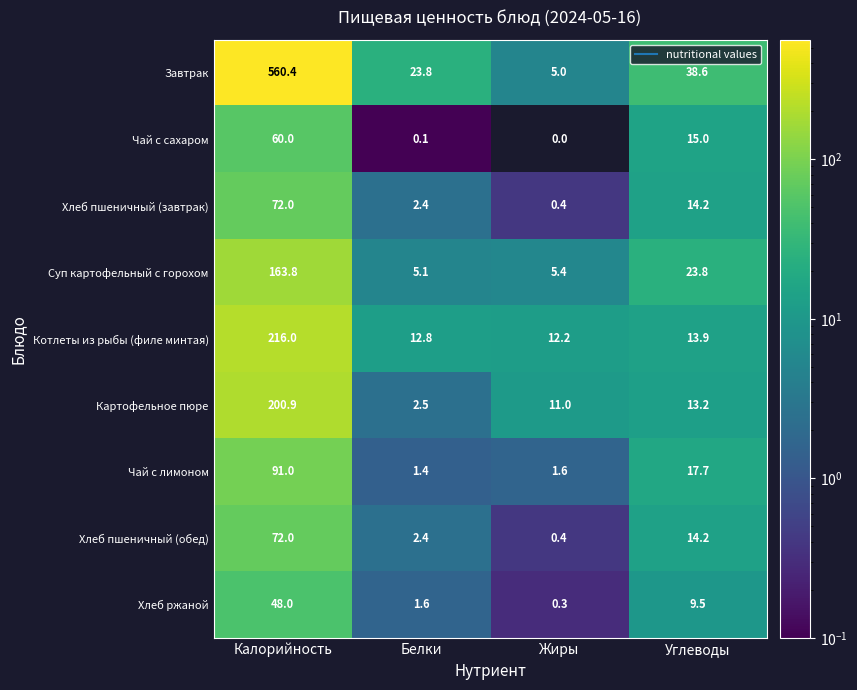

What is the difference between the highest and lowest values at Белки?

23.7